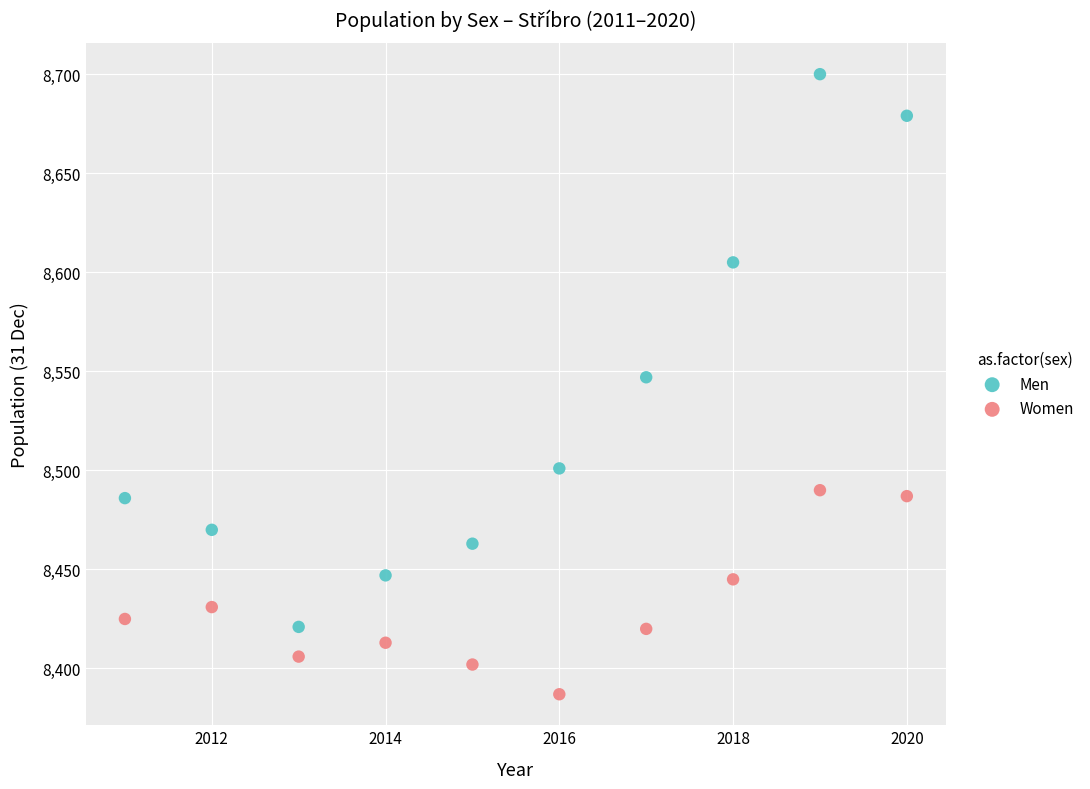

Which series reaches the minimum Y coordinate?

Women